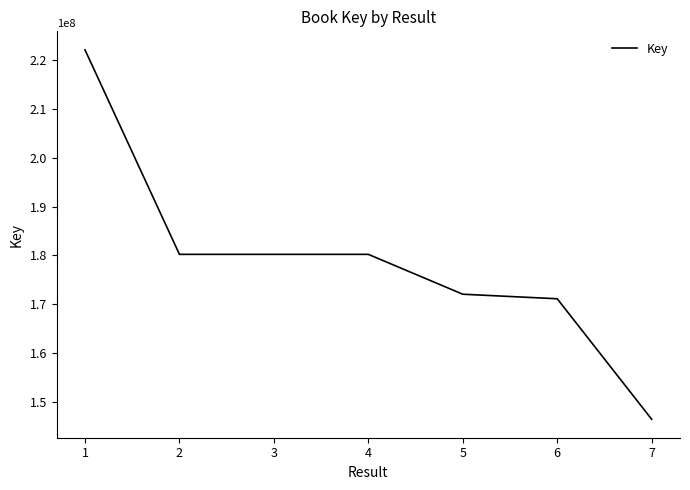

True or false: the data has more than 1 interior local peaks.

False